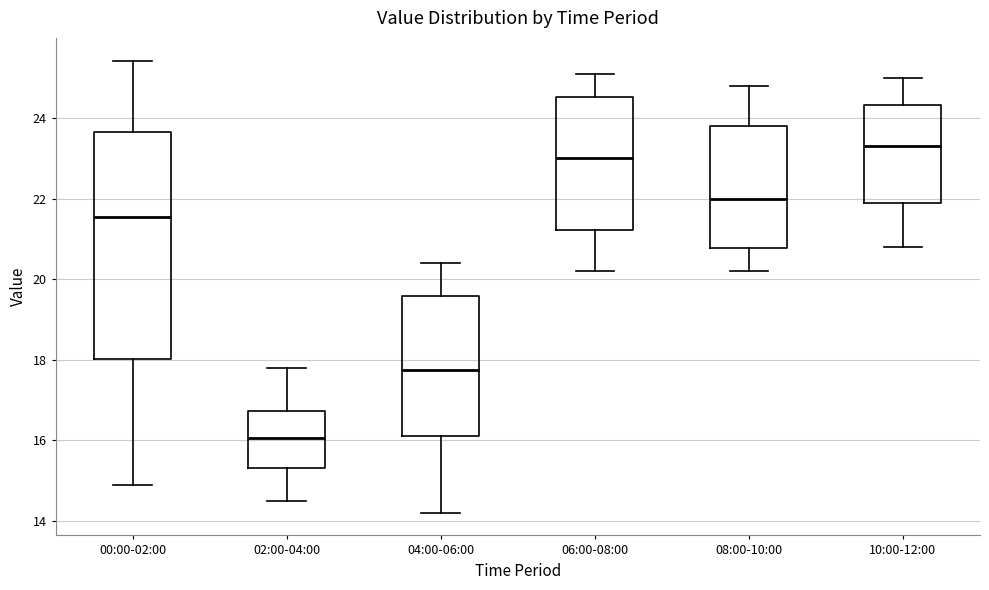

Comparing the boxes themselves (not the whiskers), which one is the tallest?

00:00-02:00